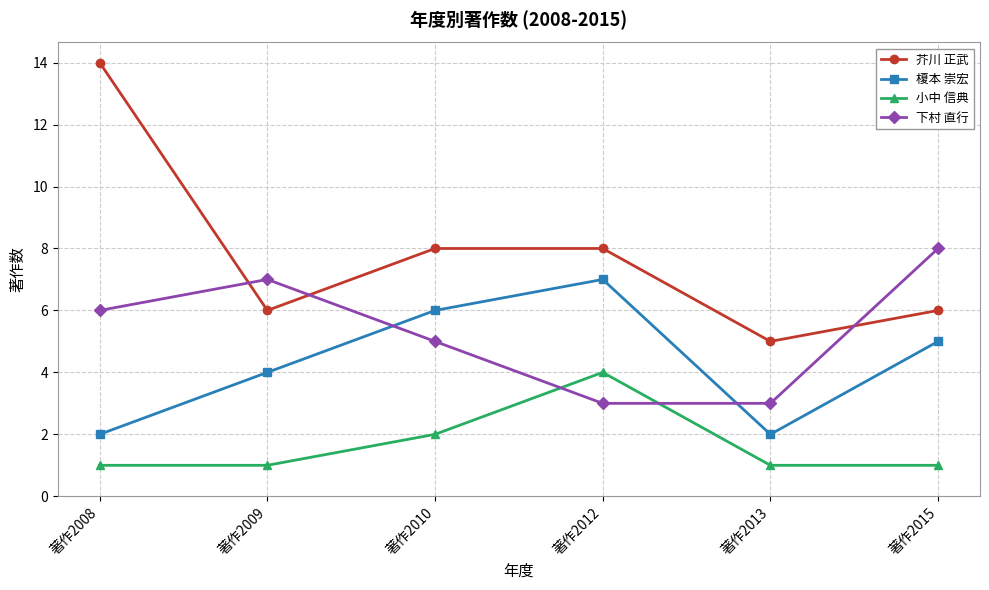

Which category has the highest value in the 下村 直行 series?

著作2015